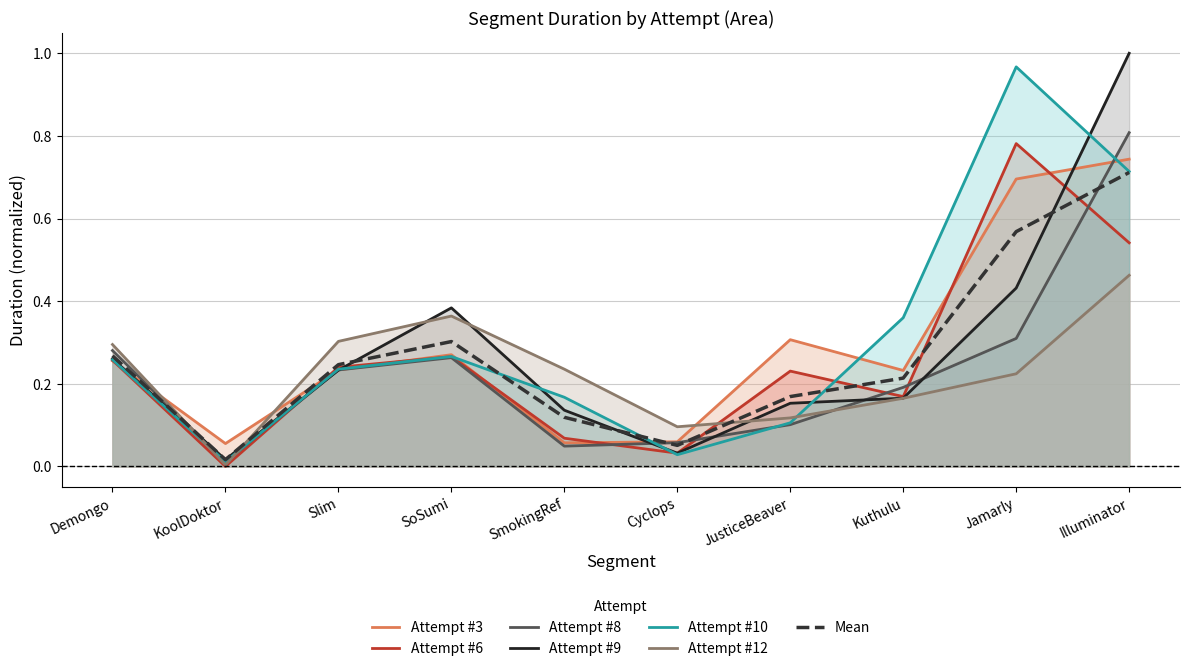

Does the chart display data point markers on the line(s)?

No